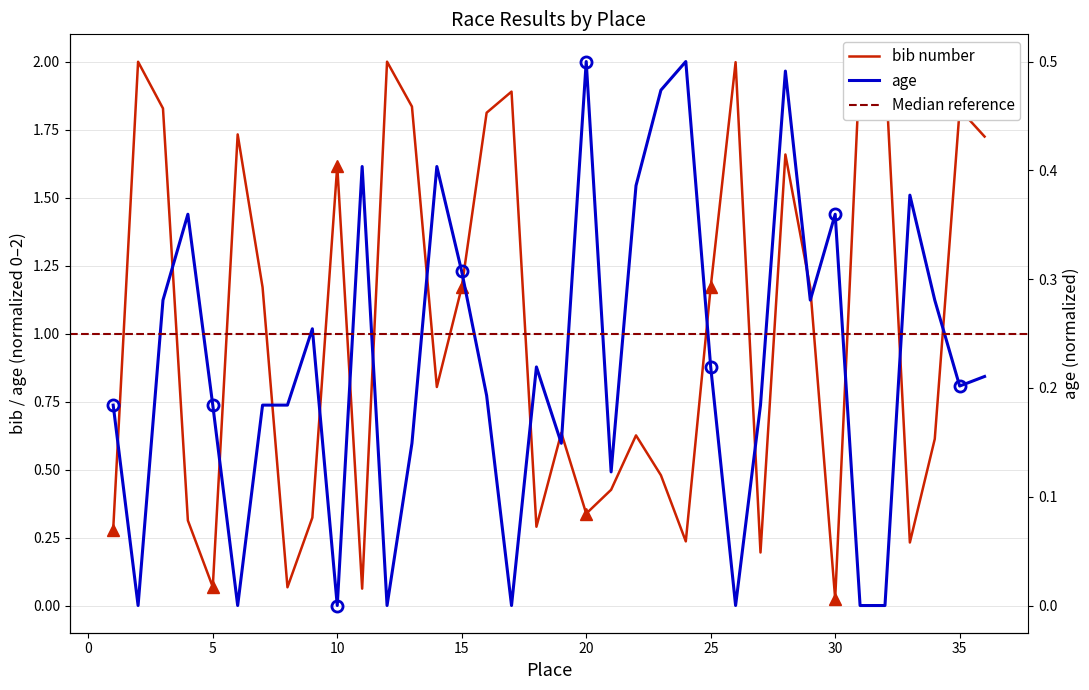

What is the average value of the age series?

0.9